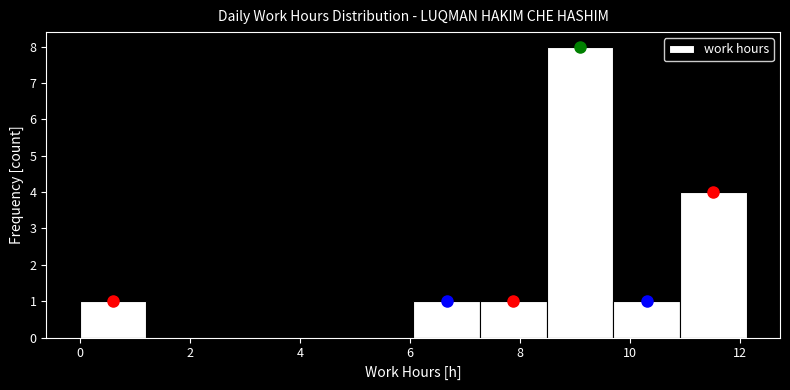

Reading left to right, transcribe this chart: for each bar, give the range it covers on the x-axis and its height. Neither the bar edges nor the heights are printed on the chart, so give them approximately, as read against the axes.

0.0 to 1.2: 1
1.2 to 2.4: 0
2.4 to 3.6: 0
3.6 to 4.8: 0
4.8 to 6.0: 0
6.0 to 7.2: 1
7.2 to 8.4: 1
8.4 to 9.6: 8
9.6 to 11.0: 1
11.0 to 12.2: 4